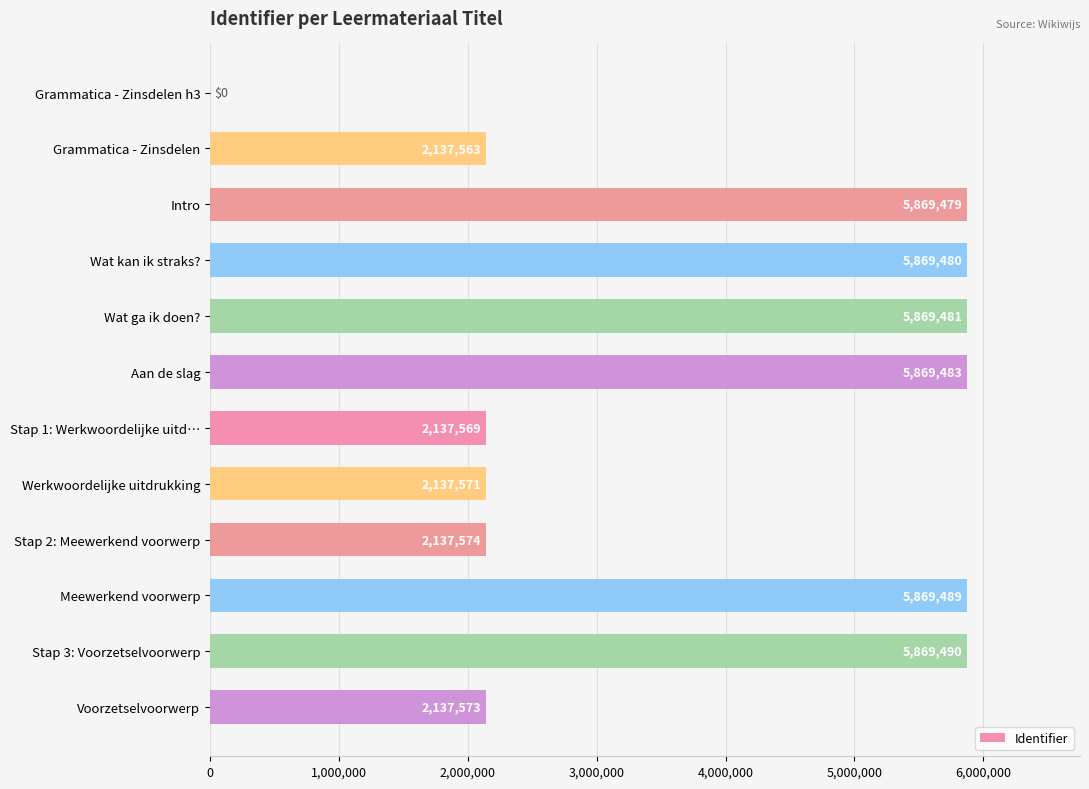

Are the bars horizontal?

Yes